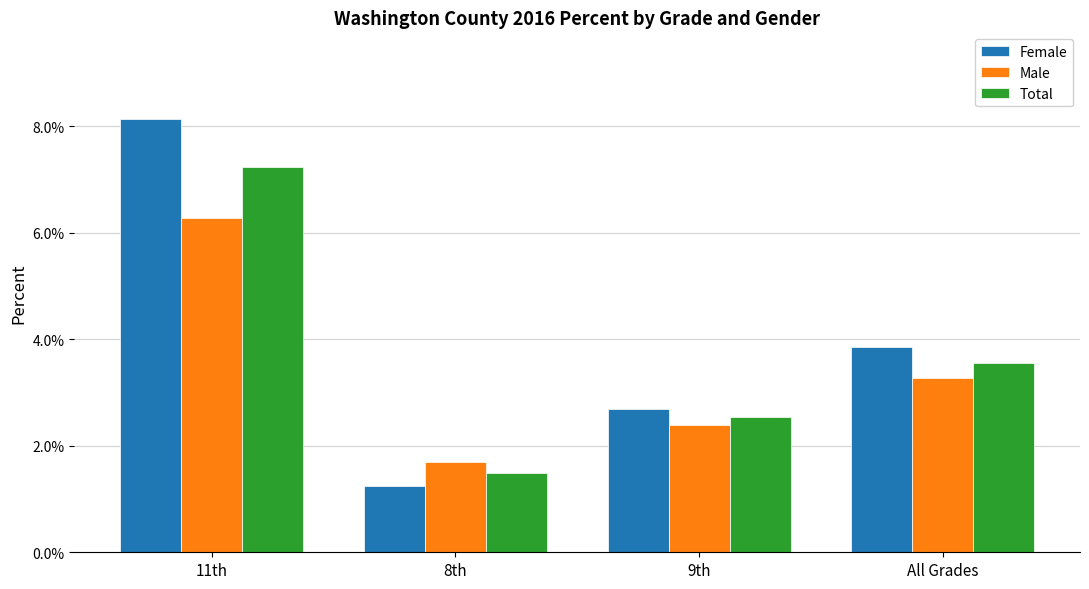

Reading right to left, what are all the values shown in this chart?

Female: 0.0	0.0	0.0	0.1
Male: 0.0	0.0	0.0	0.1
Total: 0.0	0.0	0.0	0.1